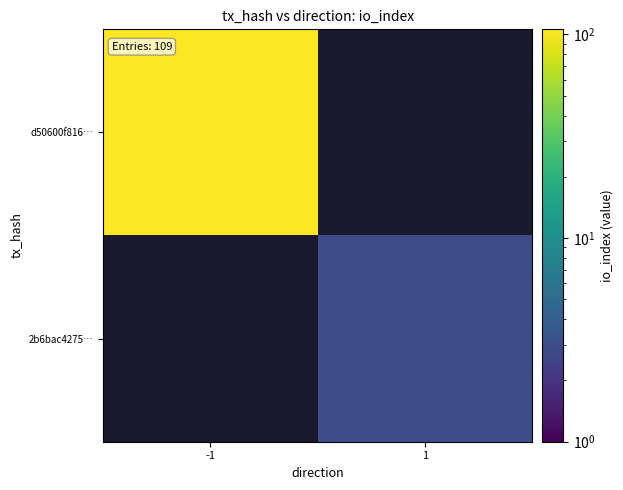

Count the number of categories in the chart.

2